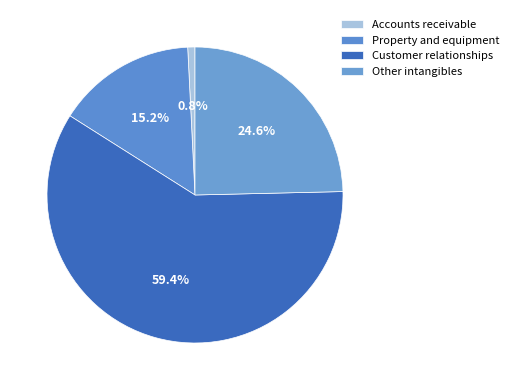

Does Other intangibles represent more than half of the total?

No